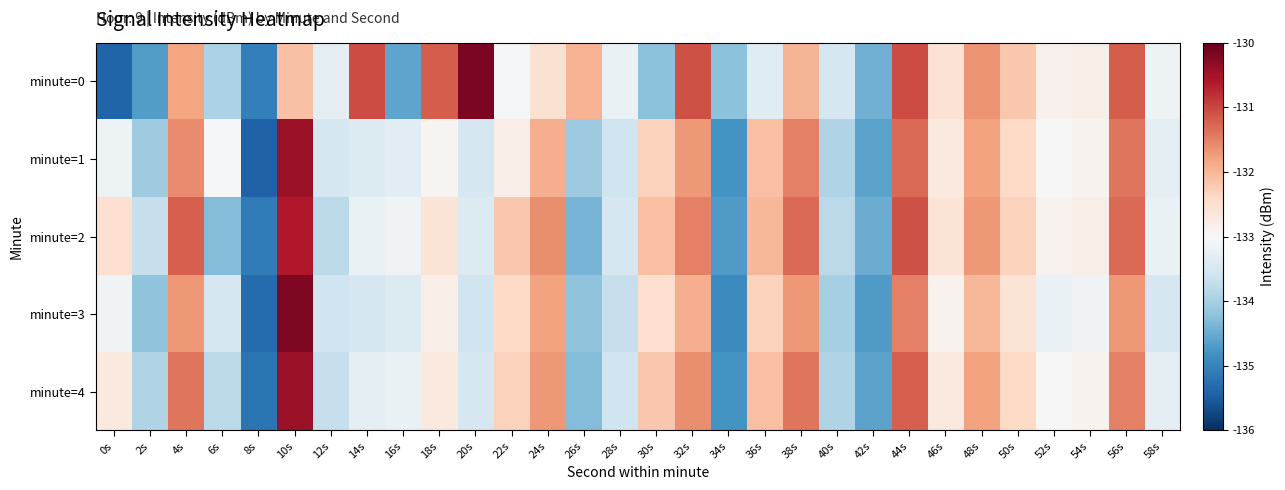

Which label corresponds to the largest value in the chart?

20s